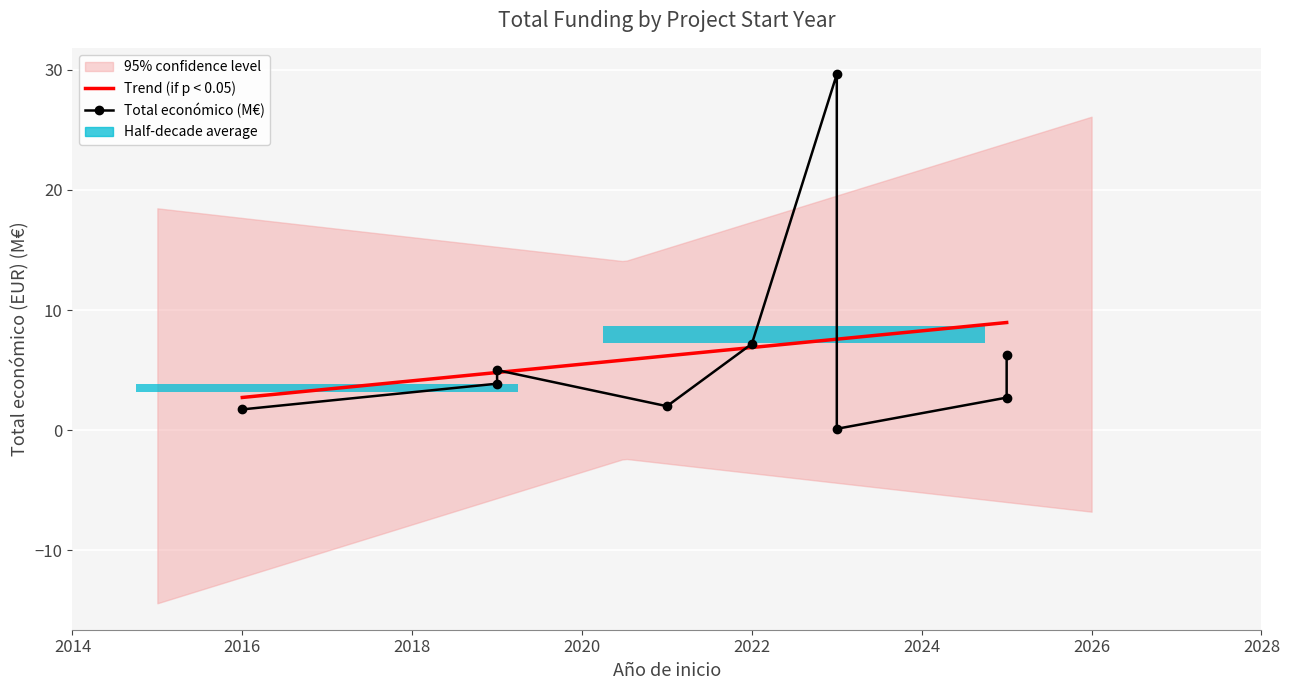

Reading left to right, what are all the values shown in this chart?

1.7	3.9	5.0	2.0	7.2	29.6	0.1	2.7	6.2